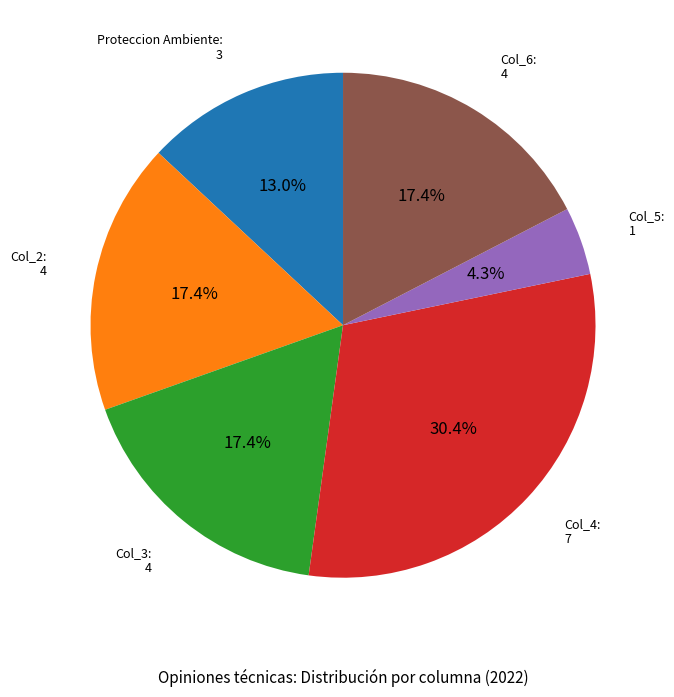

Count the number of slices in the pie.

6